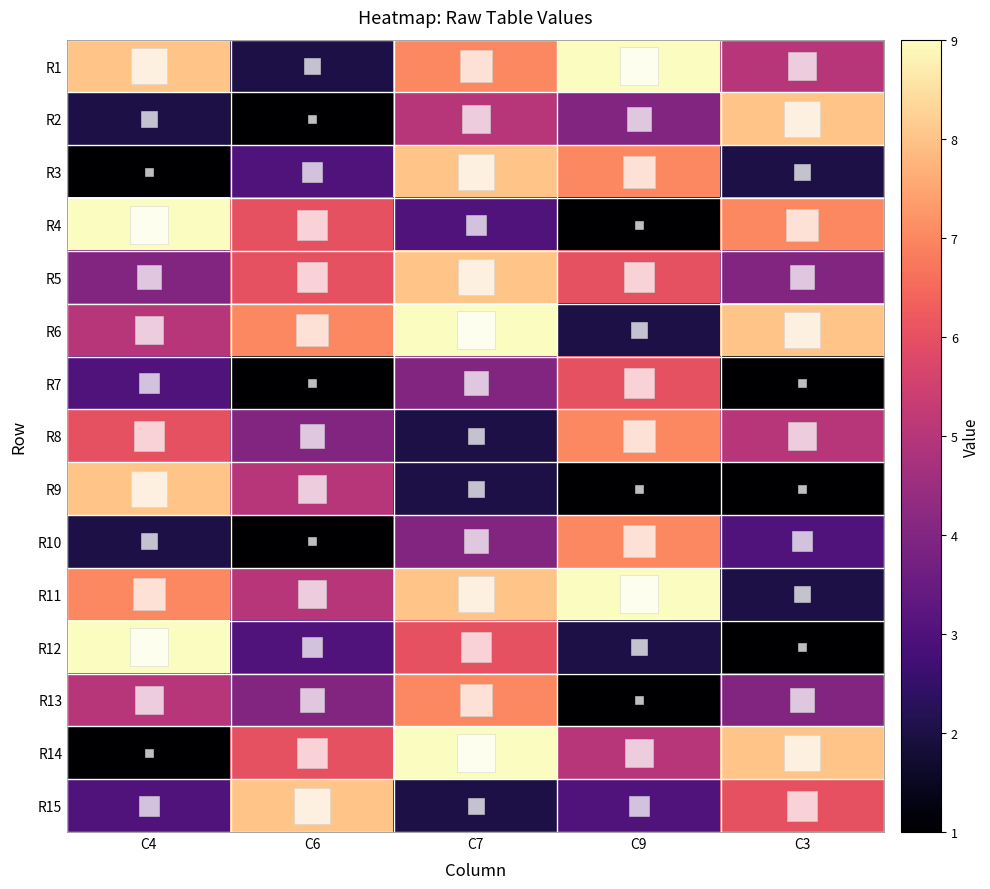

At C4, list the series in order from smallest to largest.

R3, R14, R2, R10, R7, R15, R5, R6, R13, R8, R11, R1, R9, R4, R12